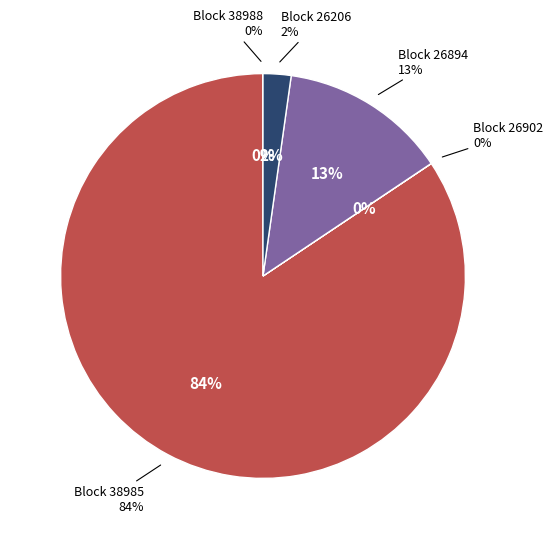

Rank the categories by value from highest to lowest.

38985, 26894, 26206, 38988, 26902, 26214